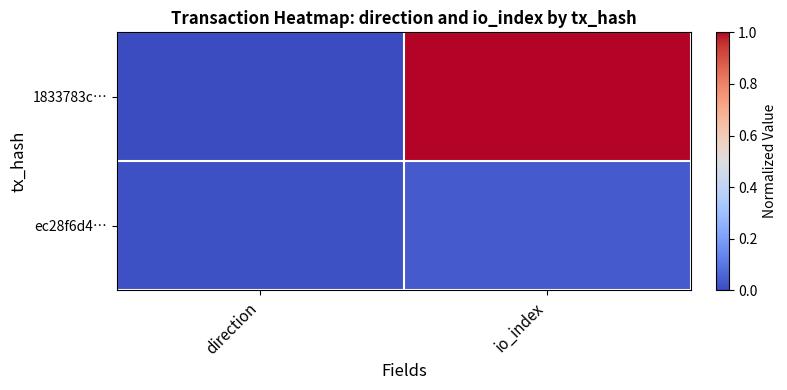

Reading left to right, what are all the values shown in this chart?

1833783c…: direction=0.0	io_index=1.0
ec28f6d4…: direction=0.0	io_index=0.0